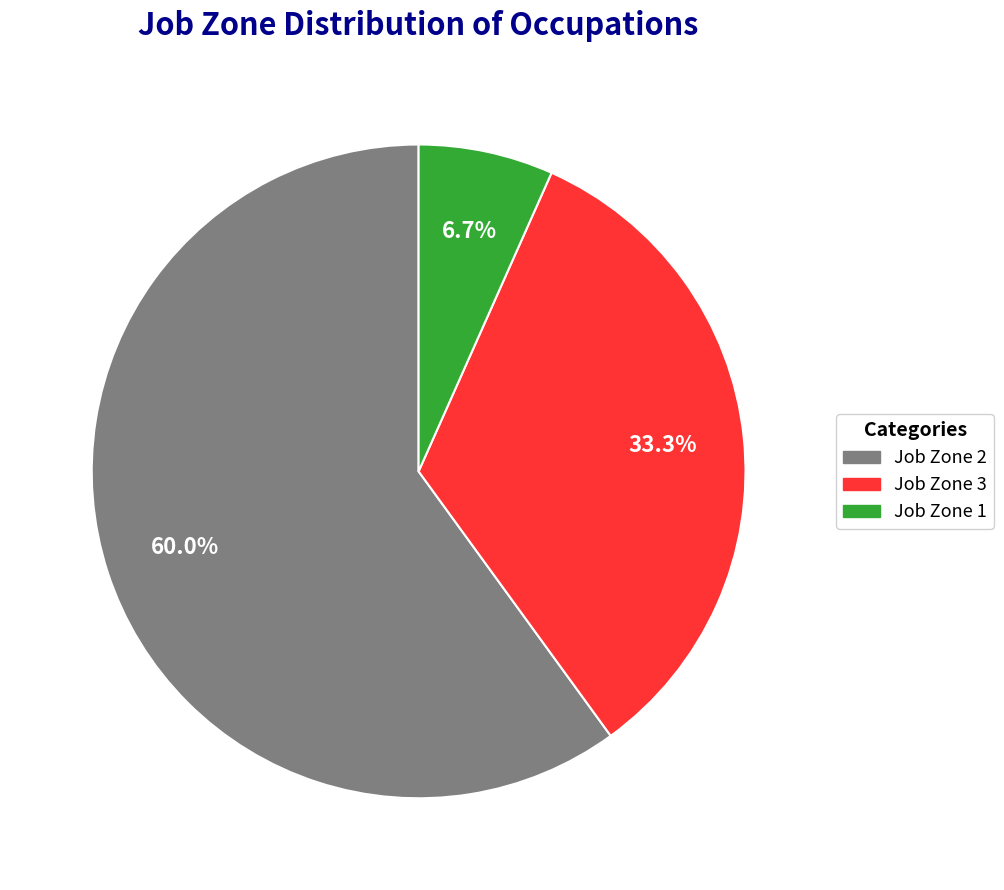

How much of the chart is everything except Job Zone 3?

66.7%